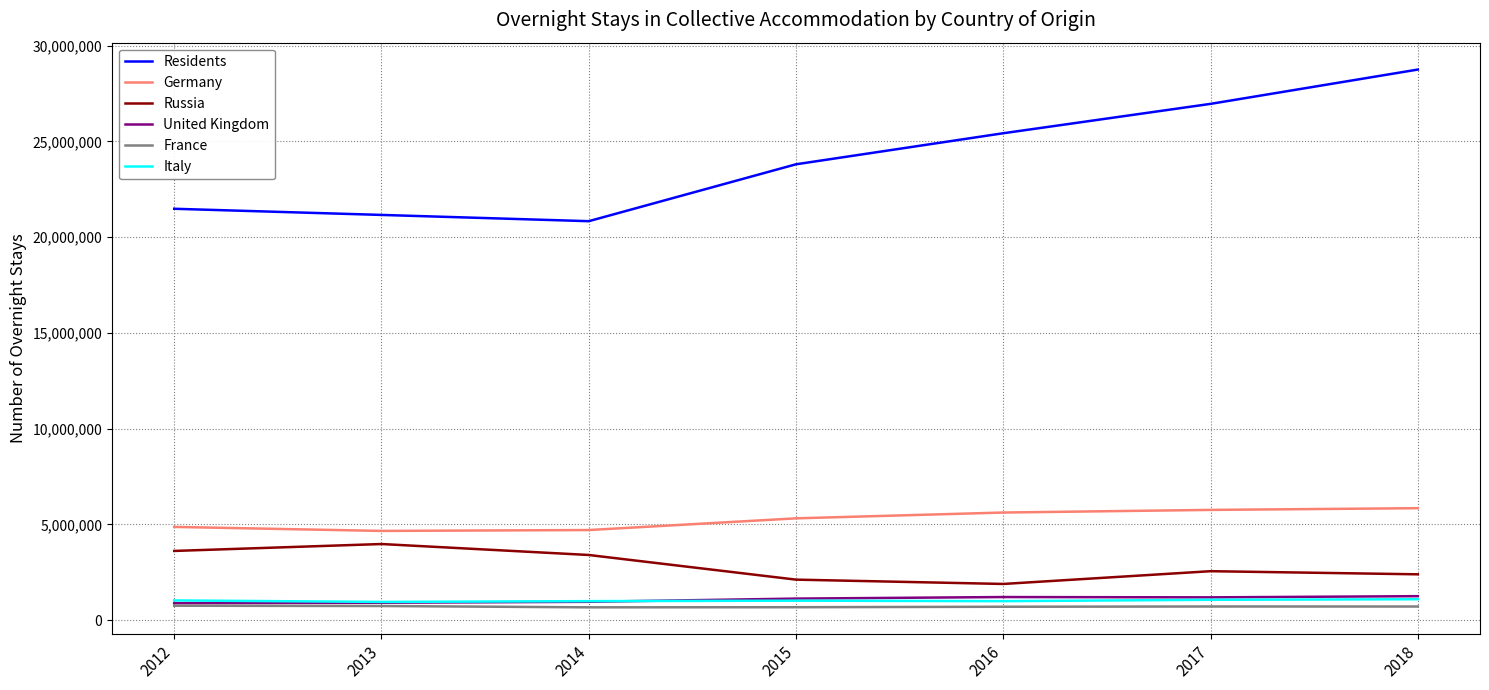

Does the chart display data point markers on the line(s)?

No